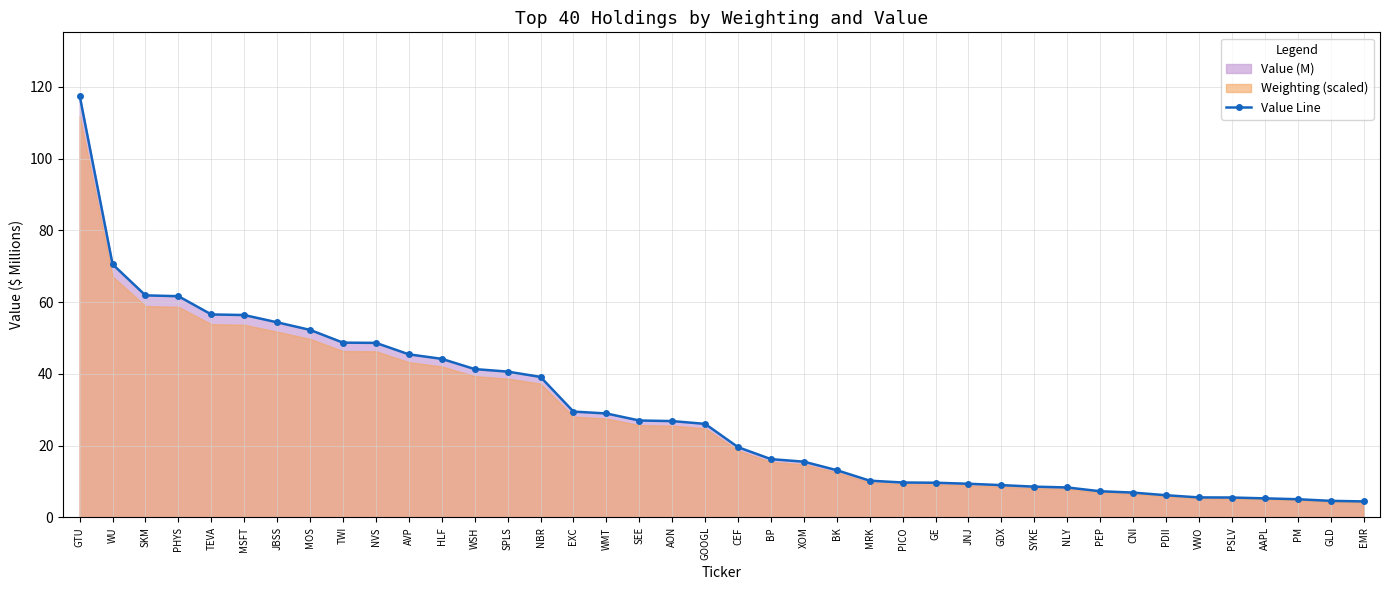

List the labels in order of value, smallest first.

EMR, GLD, PM, AAPL, PSLV, VWO, PDII, CNI, PEP, NLY, SYKE, GDX, JNJ, GE, PICO, MRK, BK, XOM, BP, CEF, GOOGL, AON, SEE, WMT, EXC, NBR, SPLS, WSH, HLF, AVP, NVS, TWI, MOS, JBSS, MSFT, TEVA, PHYS, SKM, WU, GTU